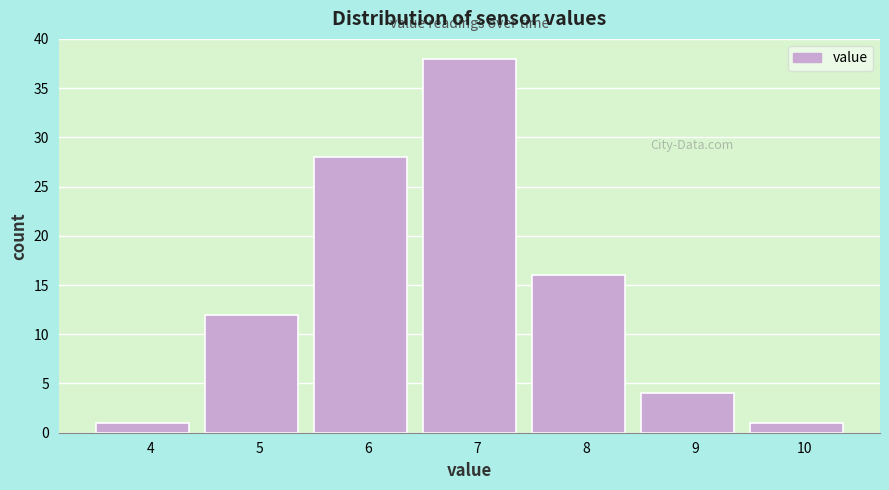

Reading left to right, what are all the values shown in this chart?

4=1	5=12	6=28	7=38	8=16	9=4	10=1